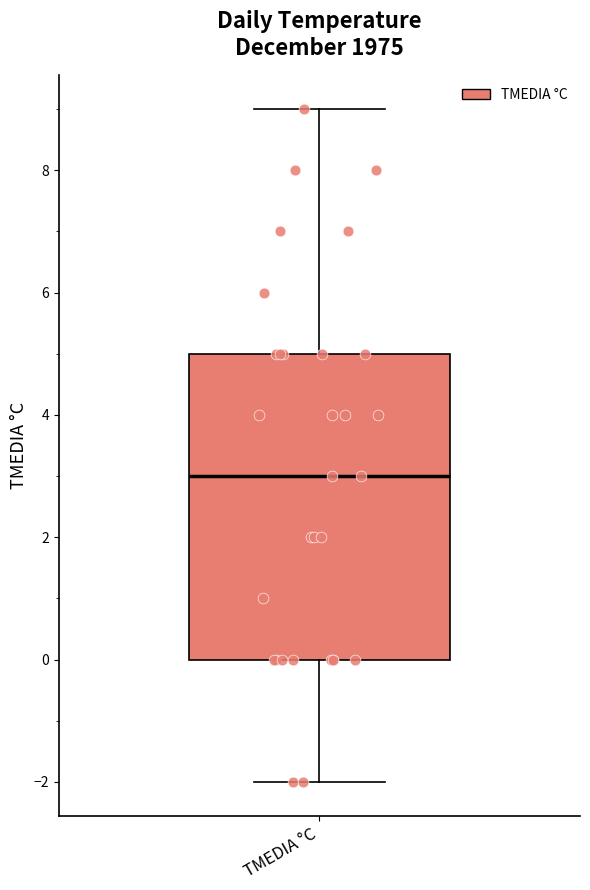

Where does the median line of the box for TMEDIA °C sit on the y-axis? The values are not printed on the chart, so give them approximately, as read against the axis.

3